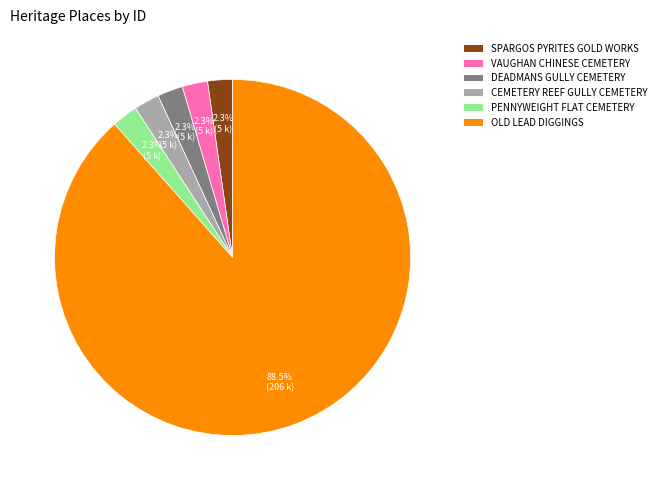

To the nearest percent, what percentage of the pie is DEADMANS GULLY CEMETERY?

2%